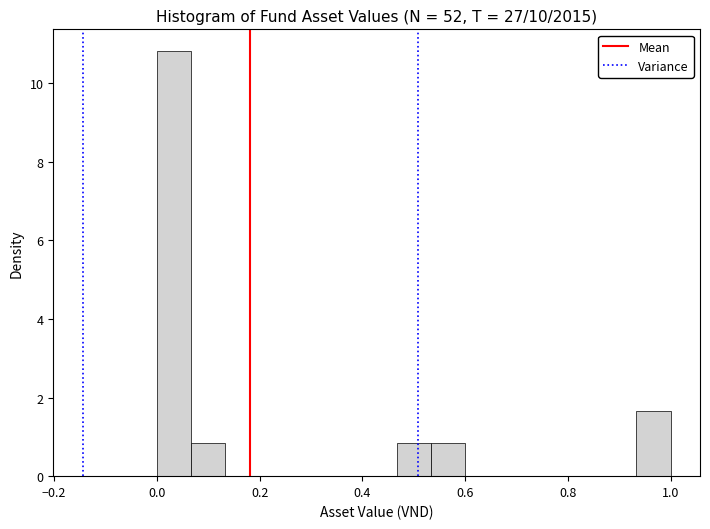

Read against the x-axis, roughly where is the centre of the tallest bar?

0.04